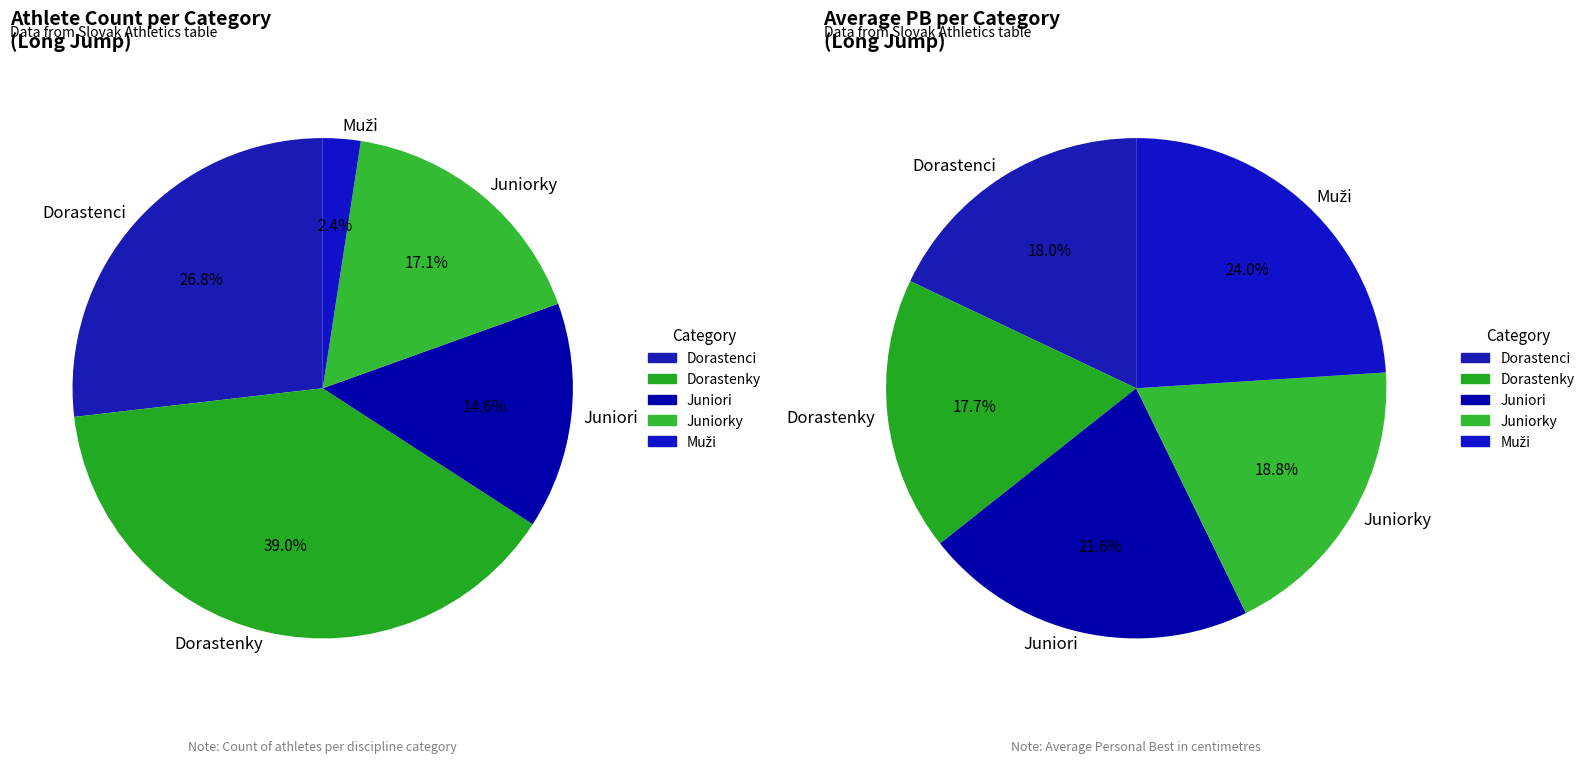

Which category has the smallest portion of the pie?

Muži